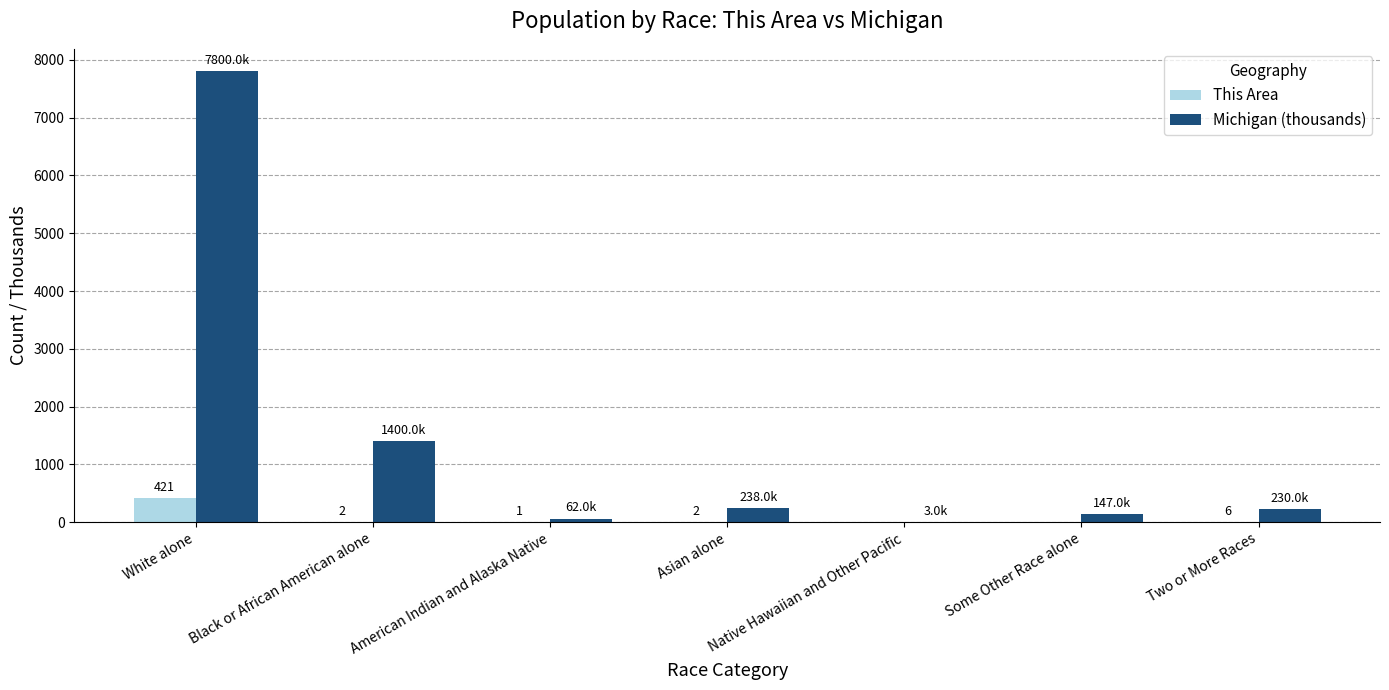

The value of Michigan (thousands) at White alone is 7800. True or false?

True